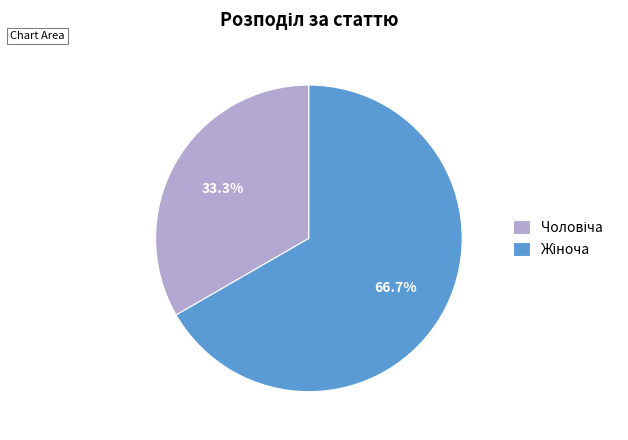

Is there a majority slice in this chart?

Yes